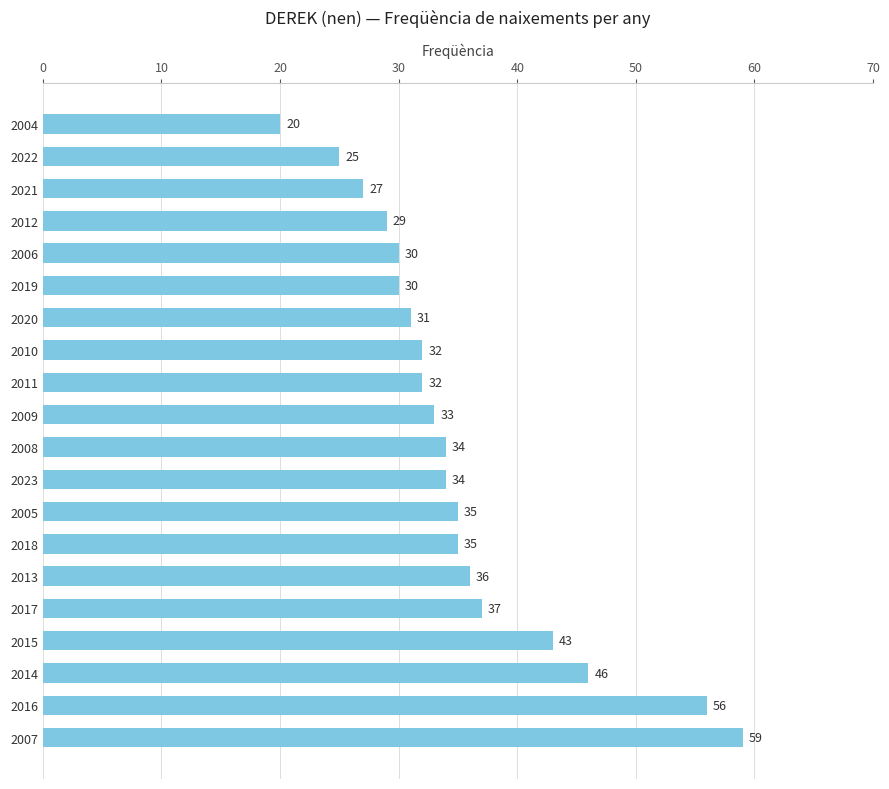

What is the smallest value displayed?

20